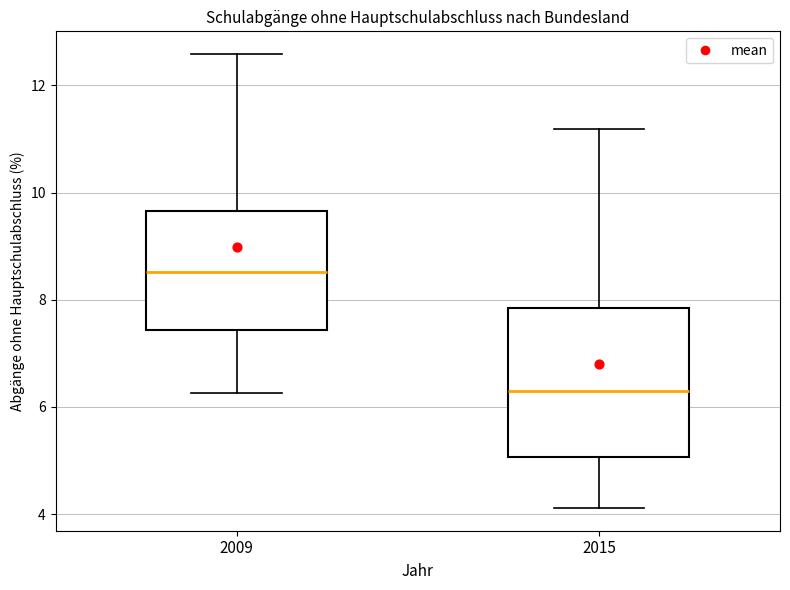

Reading left to right, transcribe this box plot: for each box, give where its median line is, the range the box spans, and where its two whiskers end, as read against the y-axis. The values are not printed on the chart, so give them approximately, as read against the axis.

2009: median 8.6, box 7.4 to 9.6, whiskers 6.2 to 12.6
2015: median 6.2, box 5.0 to 7.8, whiskers 4.2 to 11.2